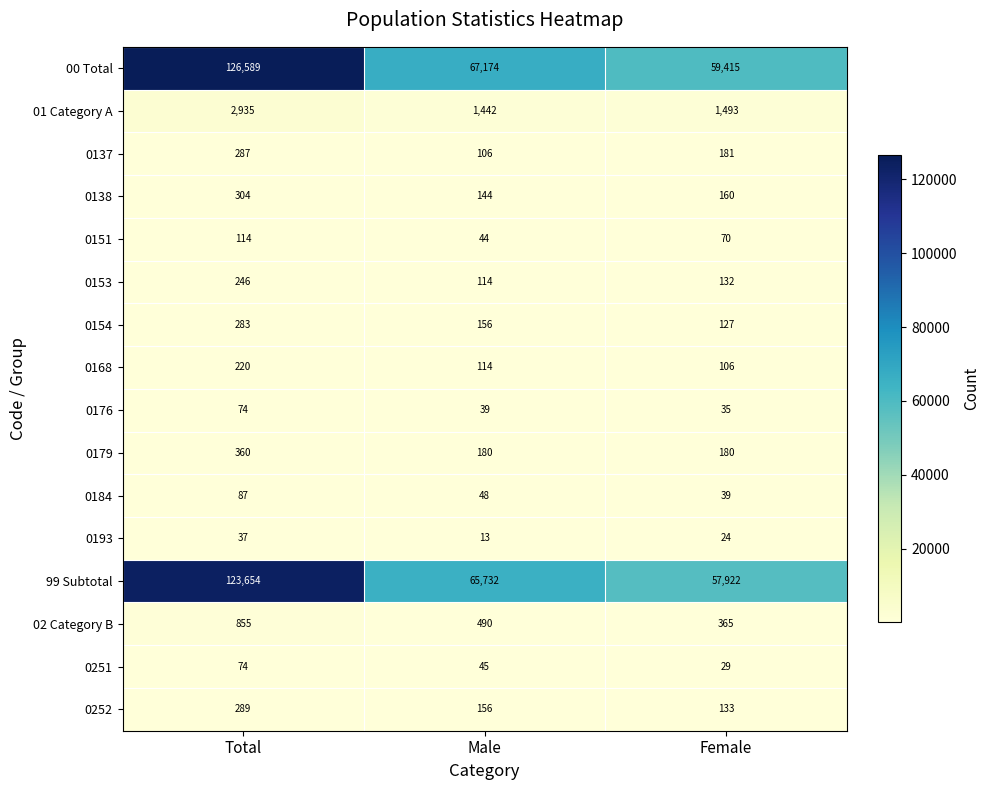

The 0153 series shows 246 at Total. True or false?

True